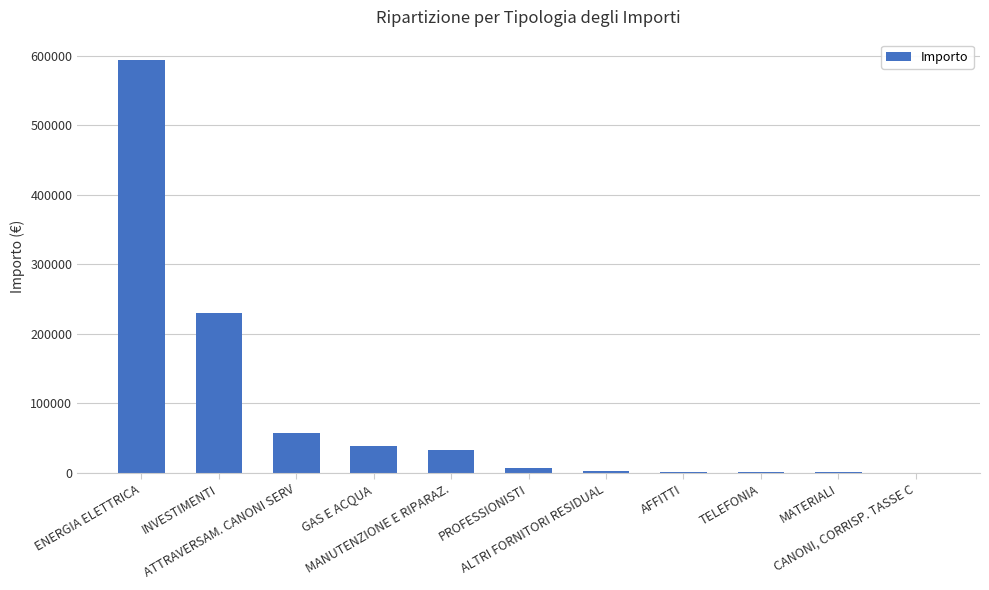

What is the maximum value shown in the chart?

593414.2